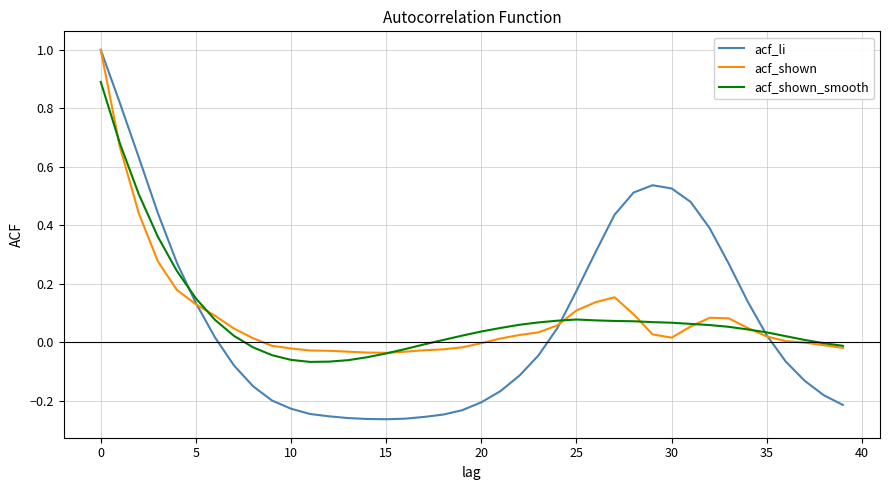

What is the maximum value shown in the chart?

1.0